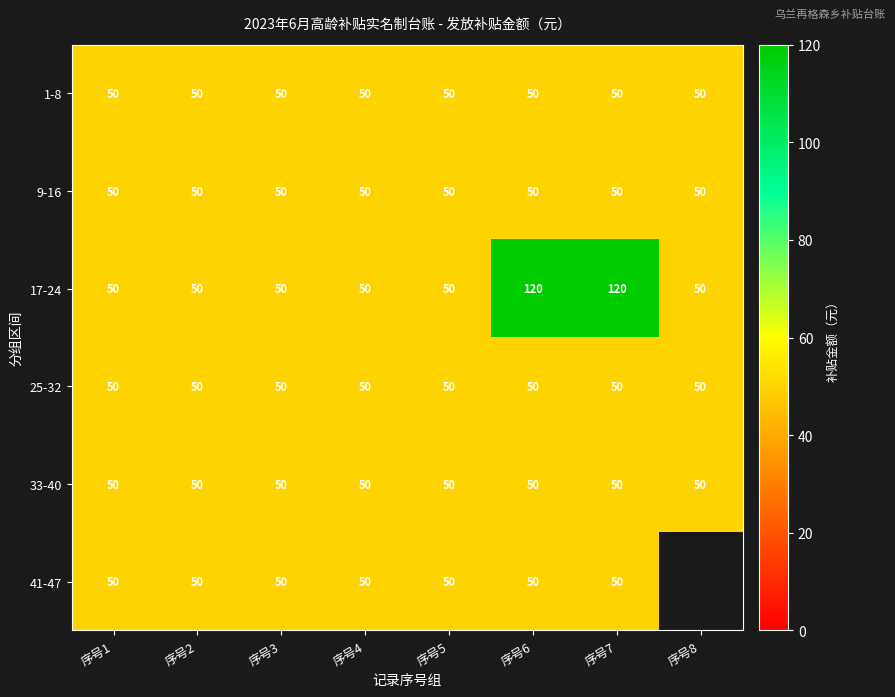

How many data points does each series have?

8